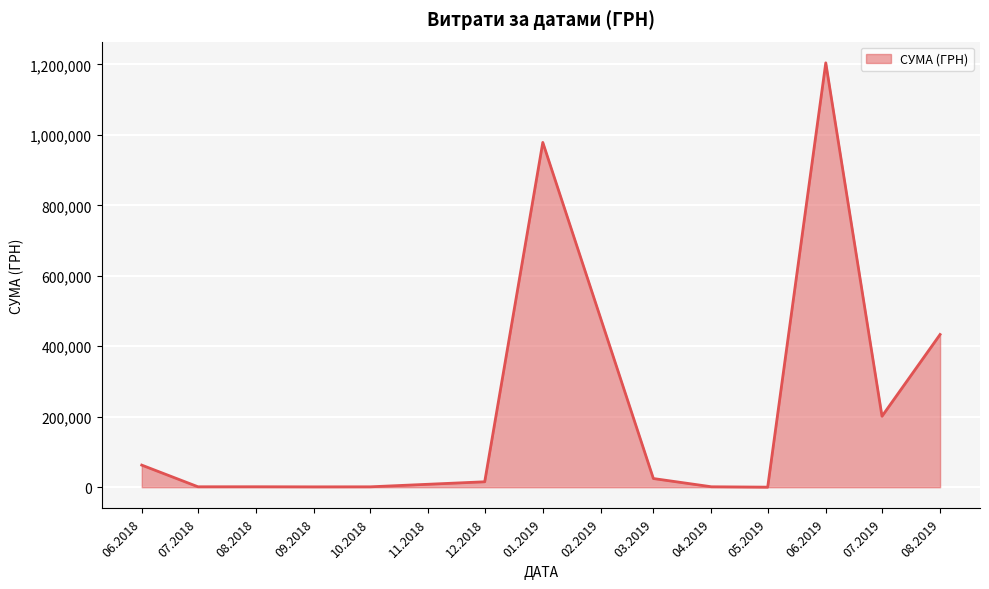

Does the chart display data point markers on the line(s)?

No